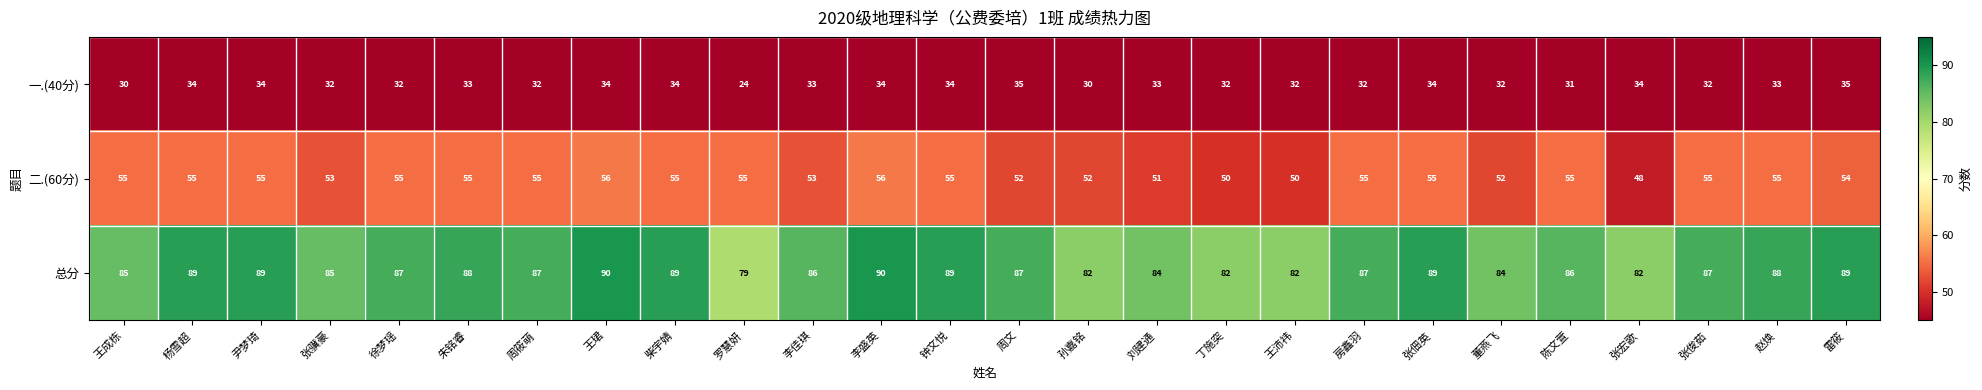

What is the average value of the 二.(60分) series?

54